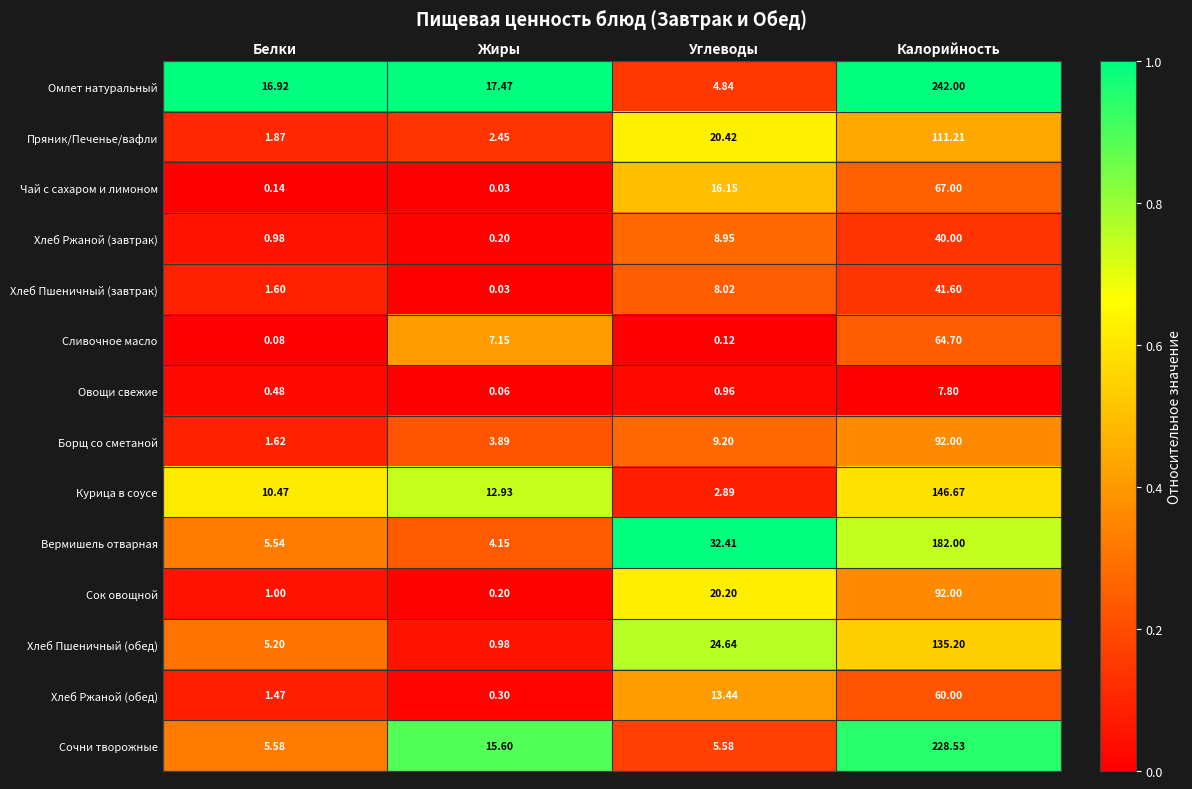

Which category has the highest value across all series?

Калорийность